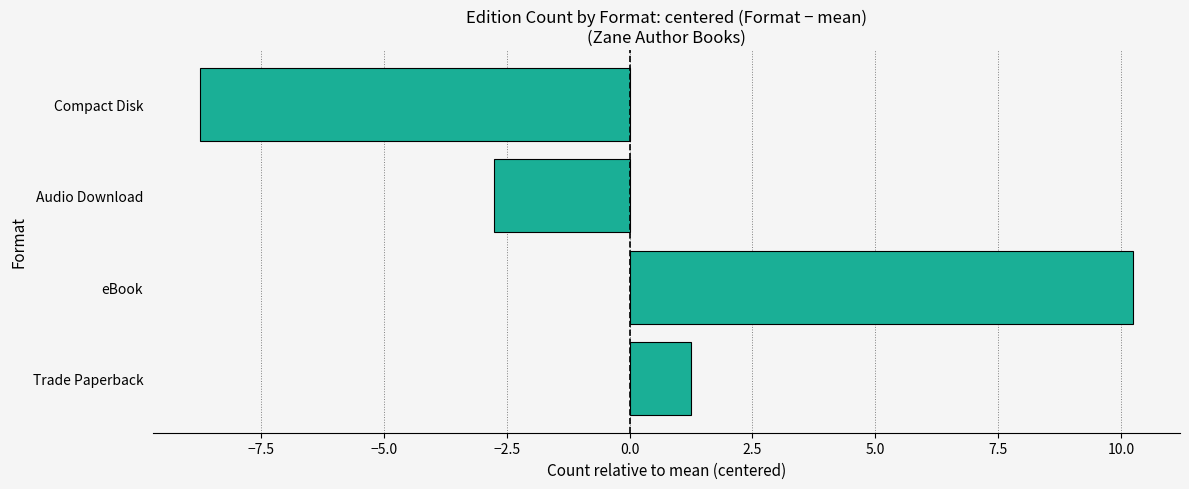

What is the difference between the values at Audio Download and eBook?

13.0